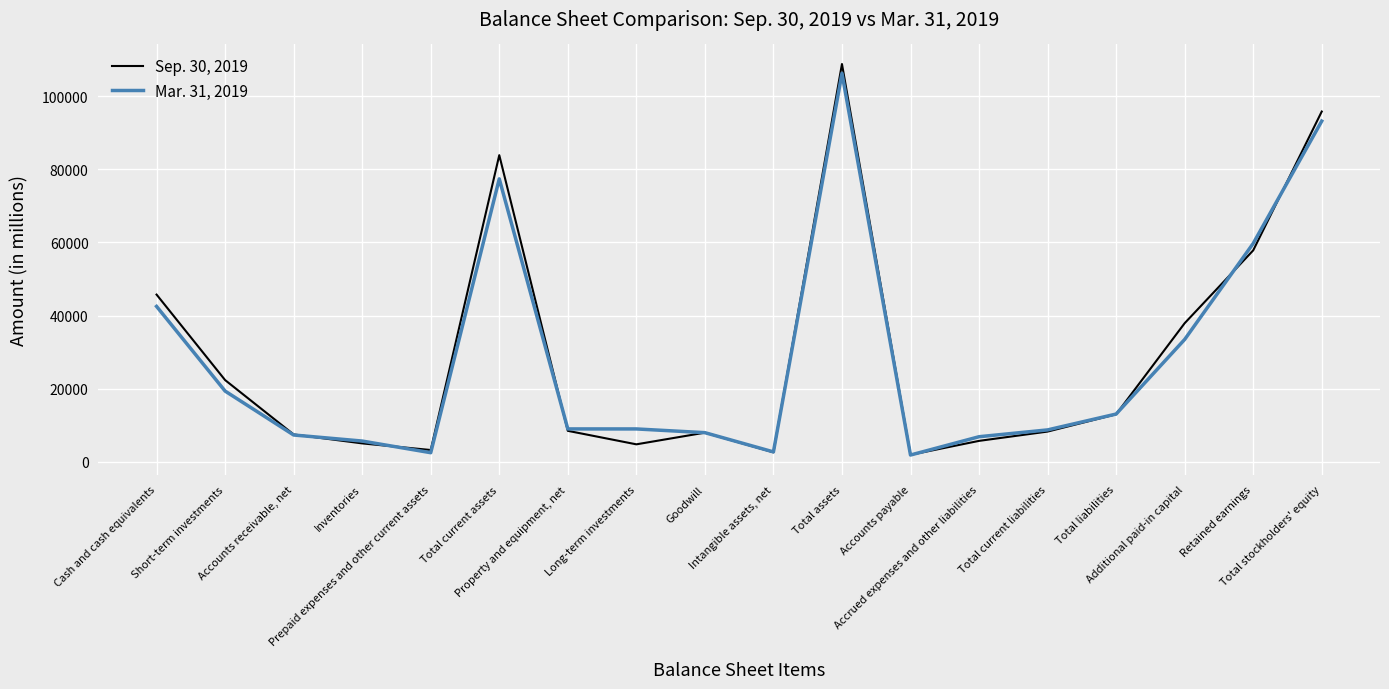

List the labels in order of Sep. 30, 2019 value, largest first.

Total assets, Total stockholders' equity, Total current assets, Retained earnings, Cash and cash equivalents, Additional paid-in capital, Short-term investments, Total liabilities, Property and equipment, net, Total current liabilities, Goodwill, Accounts receivable, net, Accrued expenses and other liabilities, Inventories, Long-term investments, Prepaid expenses and other current assets, Intangible assets, net, Accounts payable